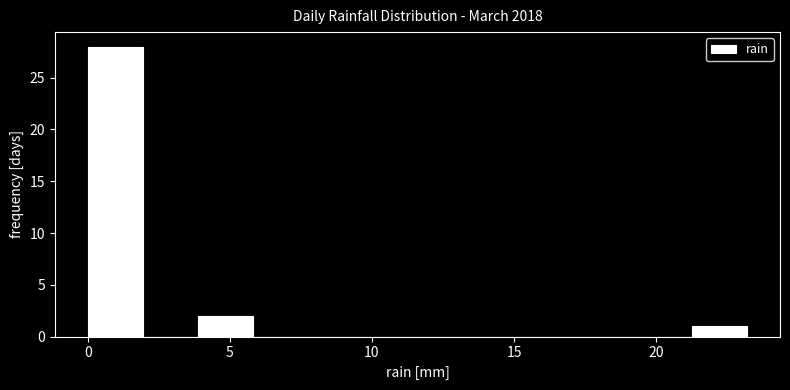

Around what value on the x-axis is the tallest bar? Give the approximate position of its centre, as read against the axis.

1.0